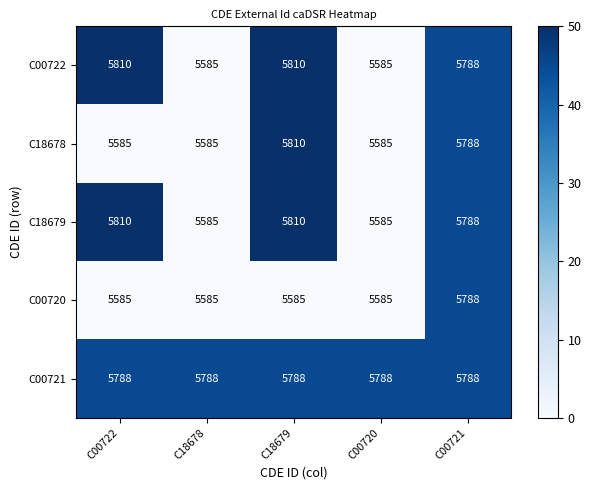

Reading left to right, extract all data points from this chart.

C00722: C00722=5810	C18678=5585	C18679=5810	C00720=5585	C00721=5788
C18678: C00722=5585	C18678=5585	C18679=5810	C00720=5585	C00721=5788
C18679: C00722=5810	C18678=5585	C18679=5810	C00720=5585	C00721=5788
C00720: C00722=5585	C18678=5585	C18679=5585	C00720=5585	C00721=5788
C00721: C00722=5788	C18678=5788	C18679=5788	C00720=5788	C00721=5788